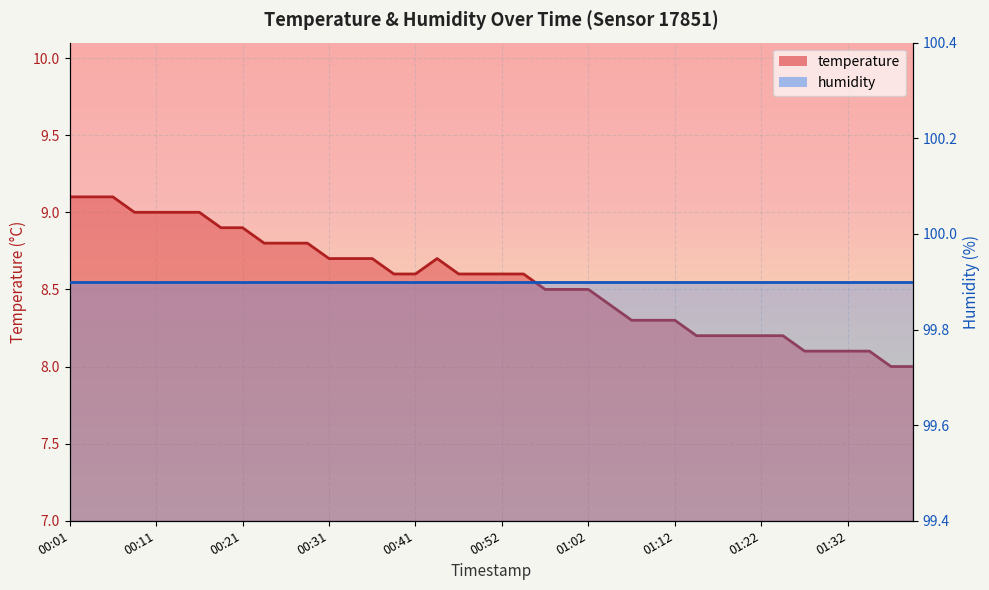

At which label is the value closest to 8?

01:38